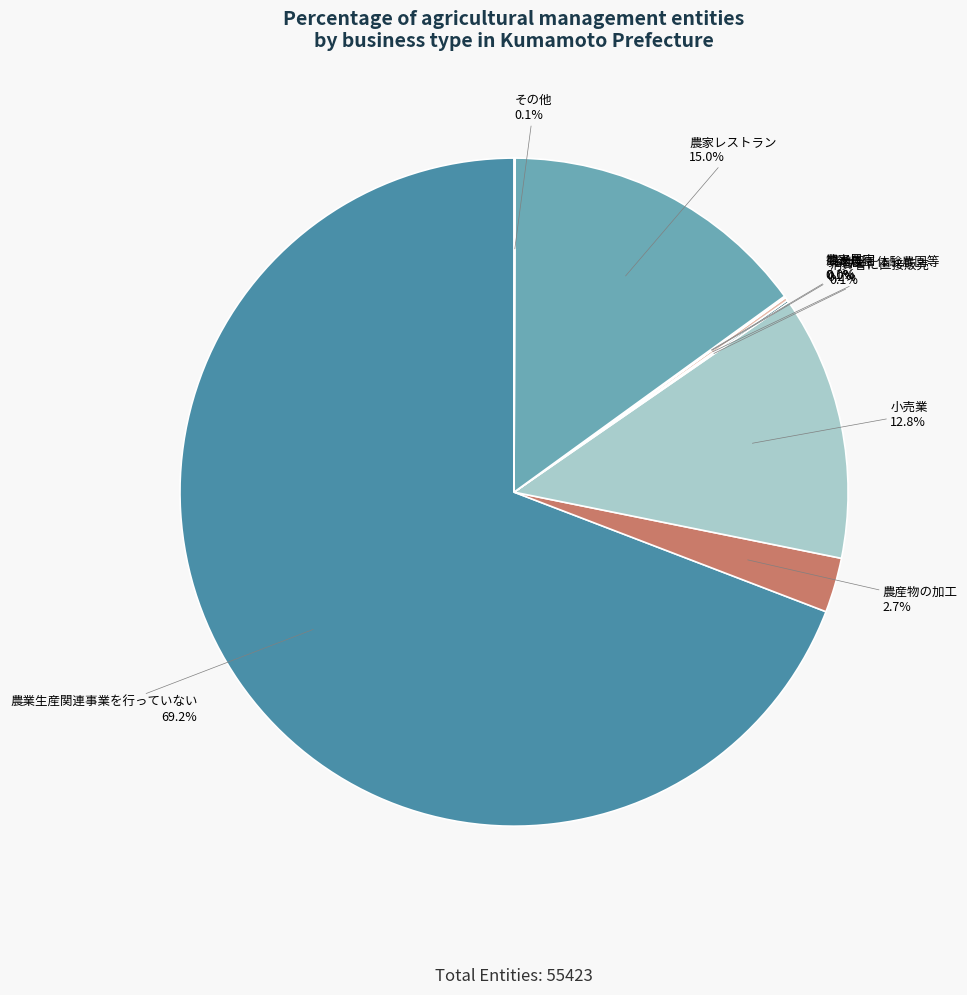

What is the largest slice in the pie chart?

農業生産関連事業を行っていない